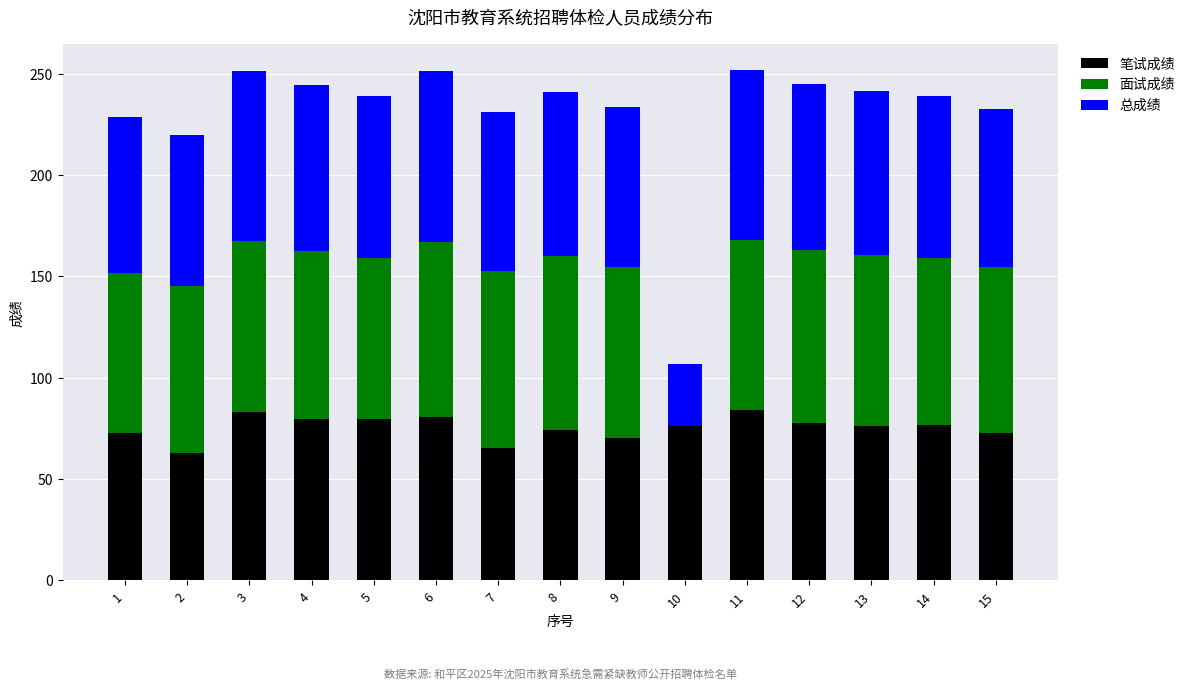

The value of 笔试成绩 at 5 is 79.9. True or false?

True